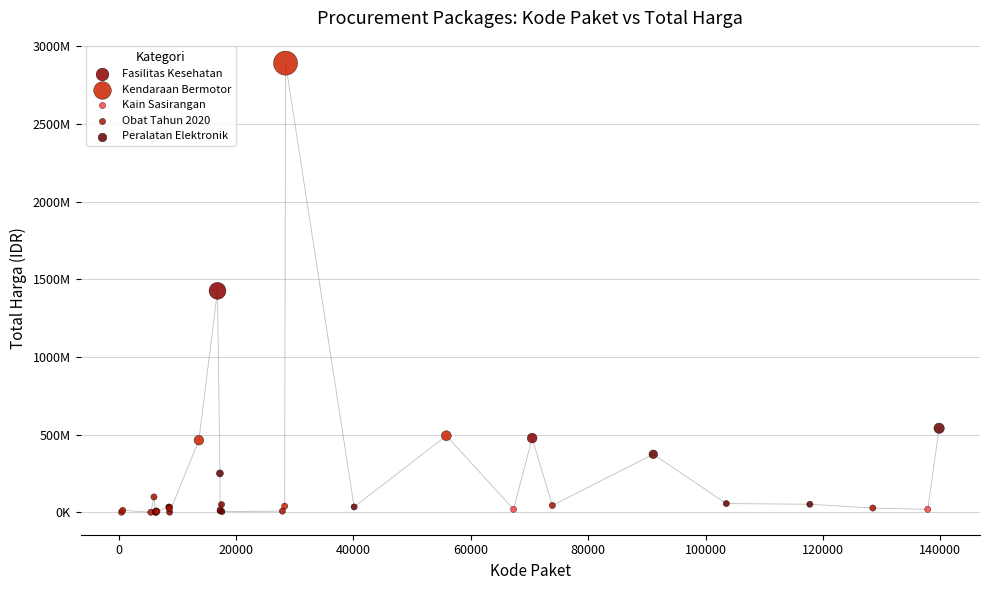

What are all the series names shown in the legend?

Fasilitas Kesehatan, Kendaraan Bermotor, Kain Sasirangan, Obat Tahun 2020, Peralatan Elektronik